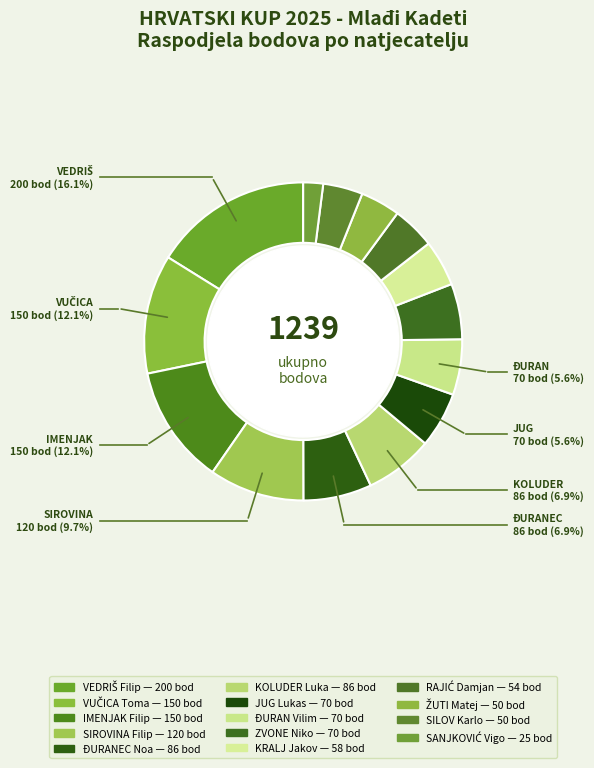

How many slices are in this pie chart?

14